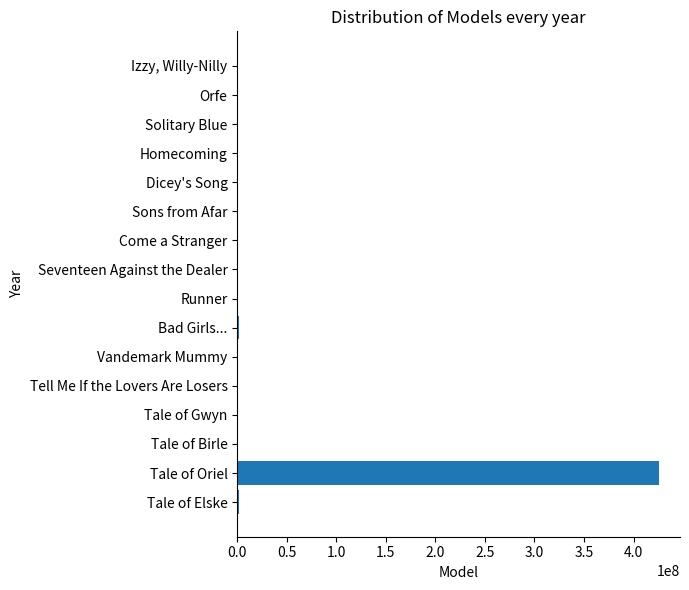

Which label corresponds to the largest value in the chart?

Tale of Oriel